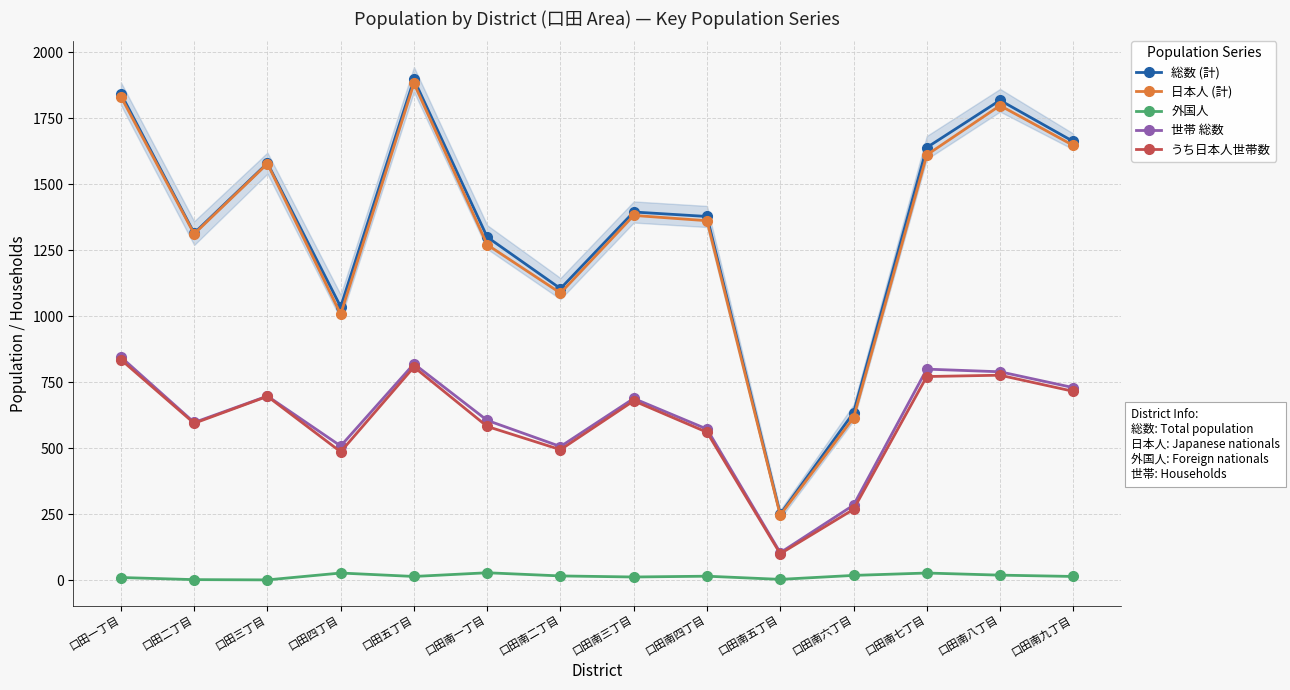

What is the sum of the 総数 (計) values at 口田一丁目 and 口田南九丁目?

3505